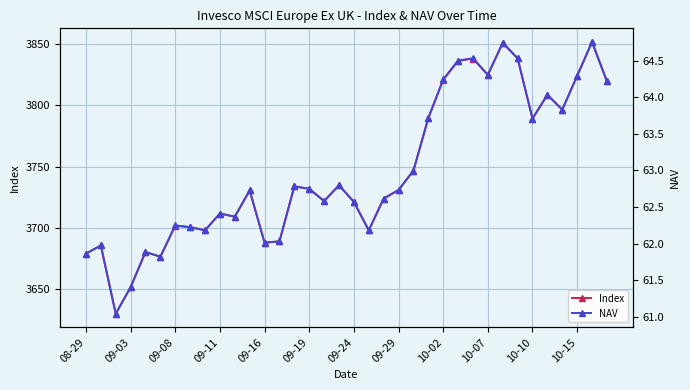

True or false: NAV and Index cross at least once.

False